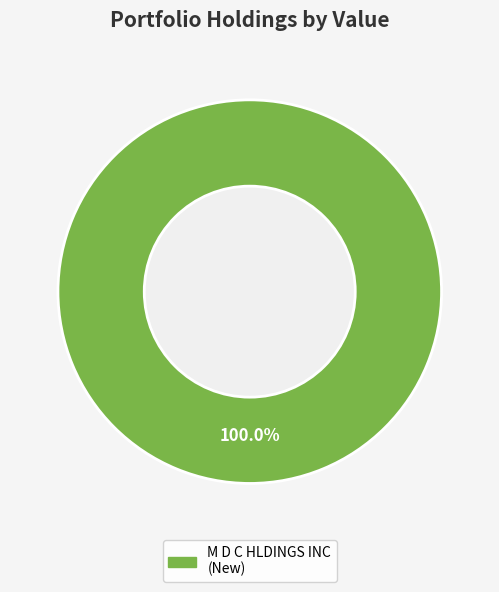

Which slice represents more than half of the pie?

M D C HLDINGS INC (New)